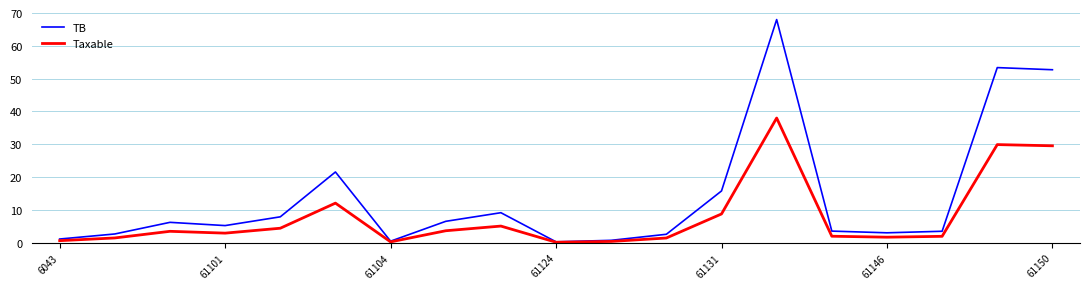

Does the chart display data point markers on the line(s)?

No